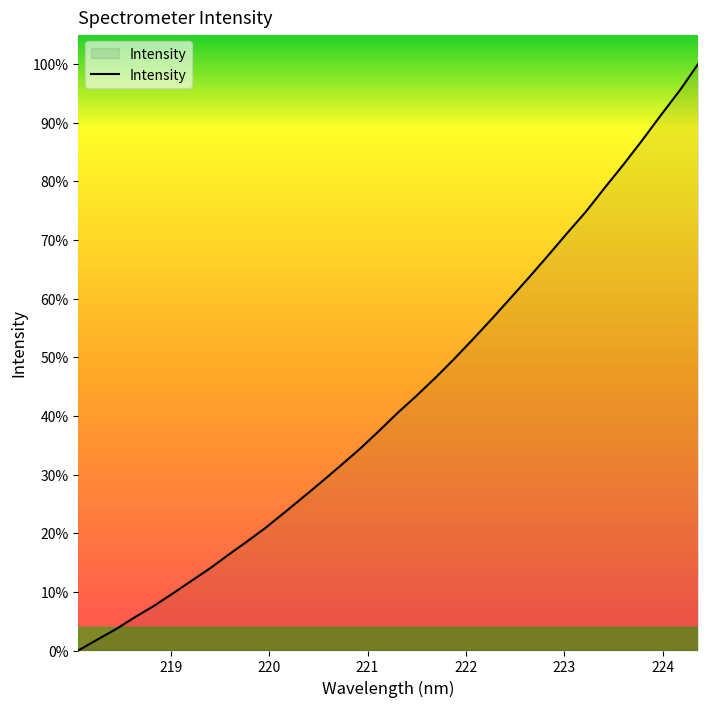

What is the maximum value shown in the chart?

100.0